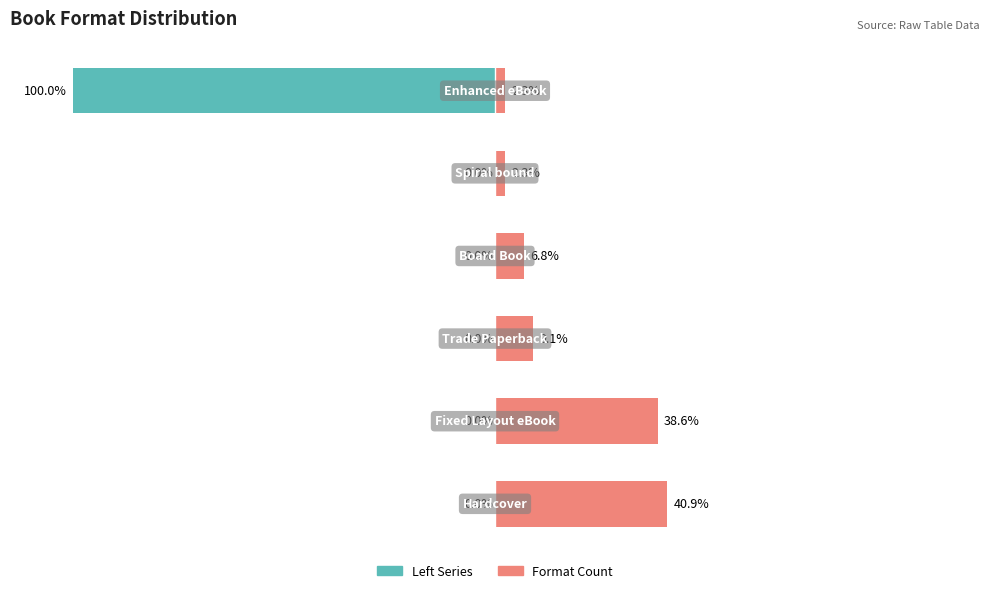

What is the difference between the second highest and minimum values in the Count (Left) series?

100.0